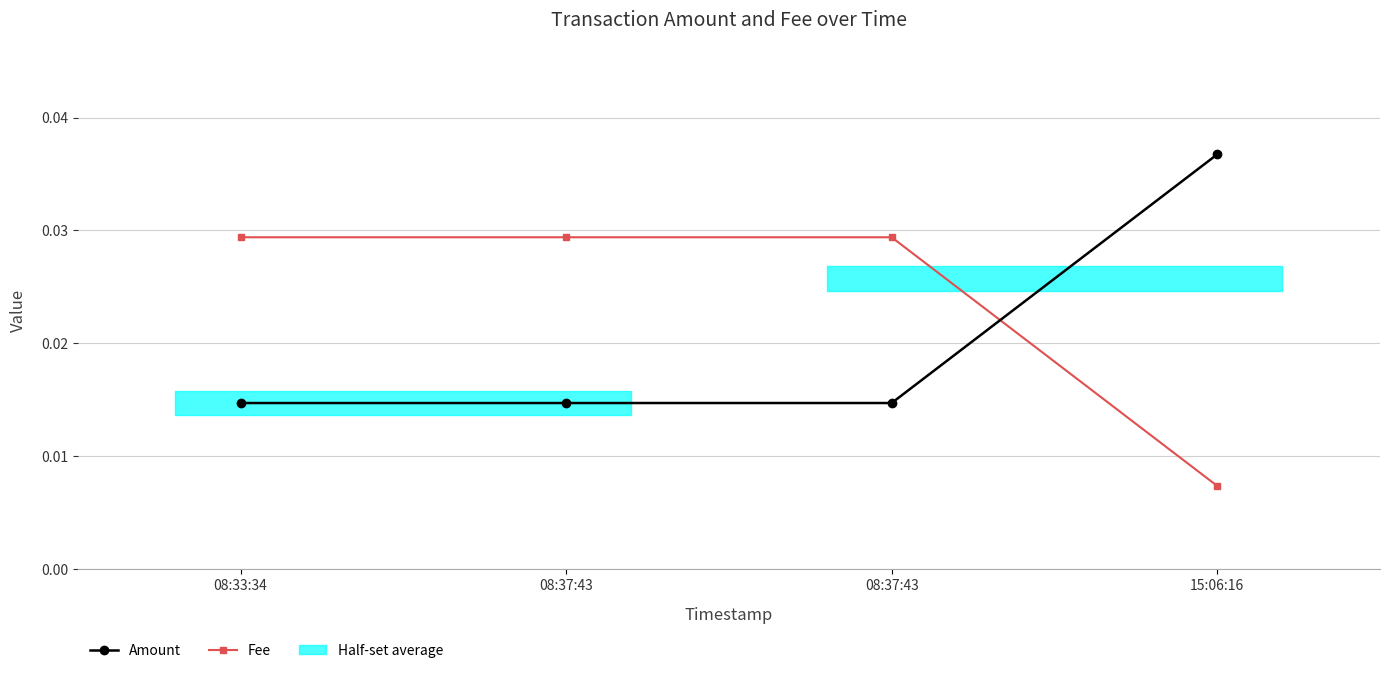

True or false: Amount and Fee intersect in this chart.

True